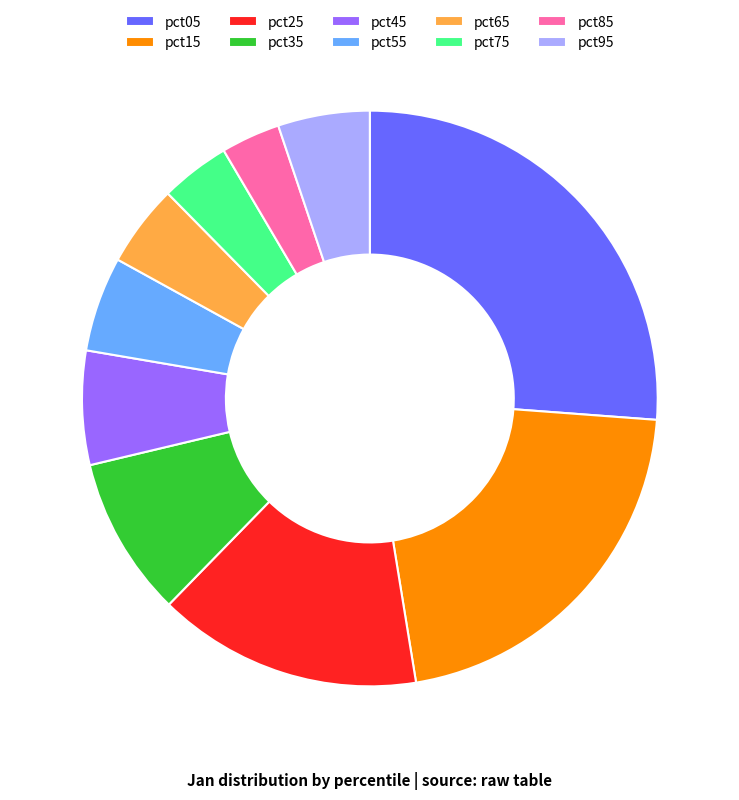

True or false: pct95 accounts for 5% of the total.

True